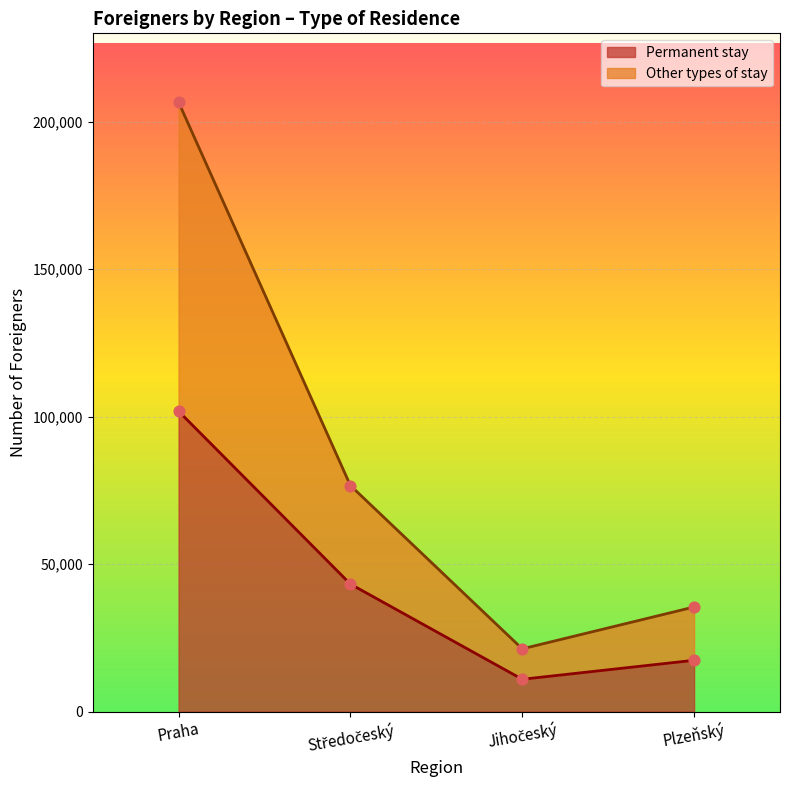

What is the total value across all series at Praha?

206656